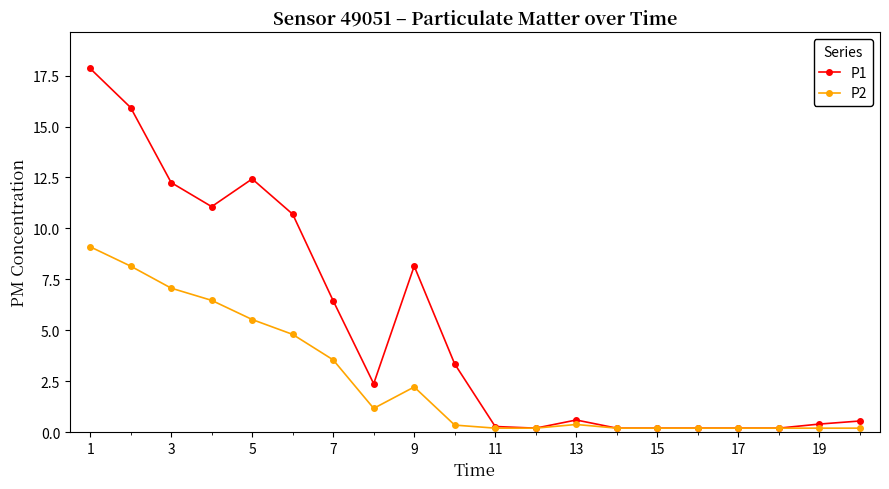

Which series has the largest total across all categories?

P1